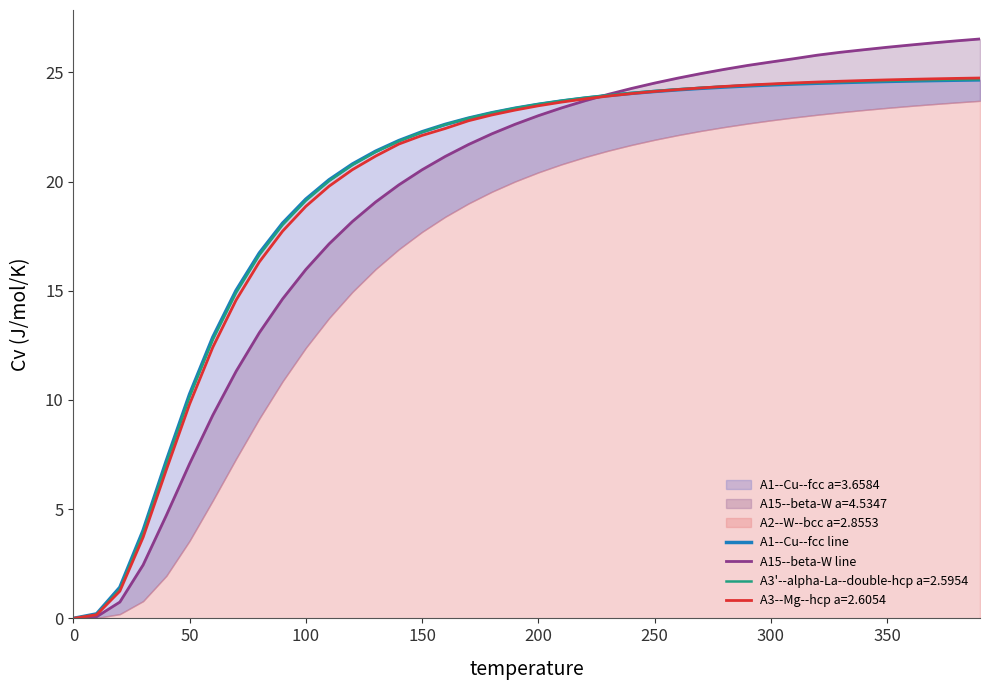

How many lines are shown in the chart?

2